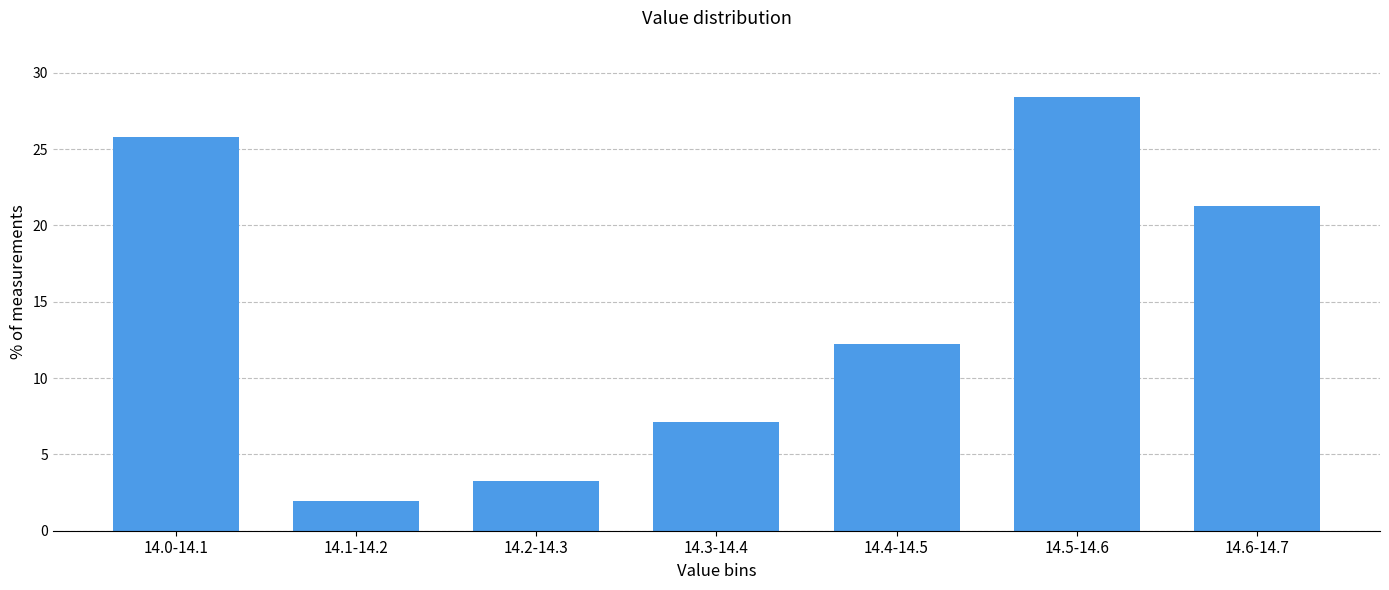

Reading right to left, what are all the values shown in this chart?

21.3	28.4	12.3	7.1	3.2	1.9	25.8